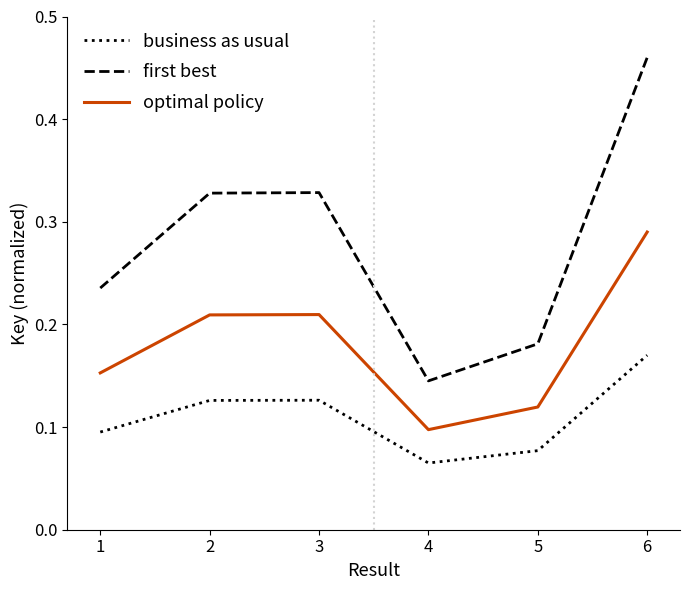

How many lines are shown in the chart?

3